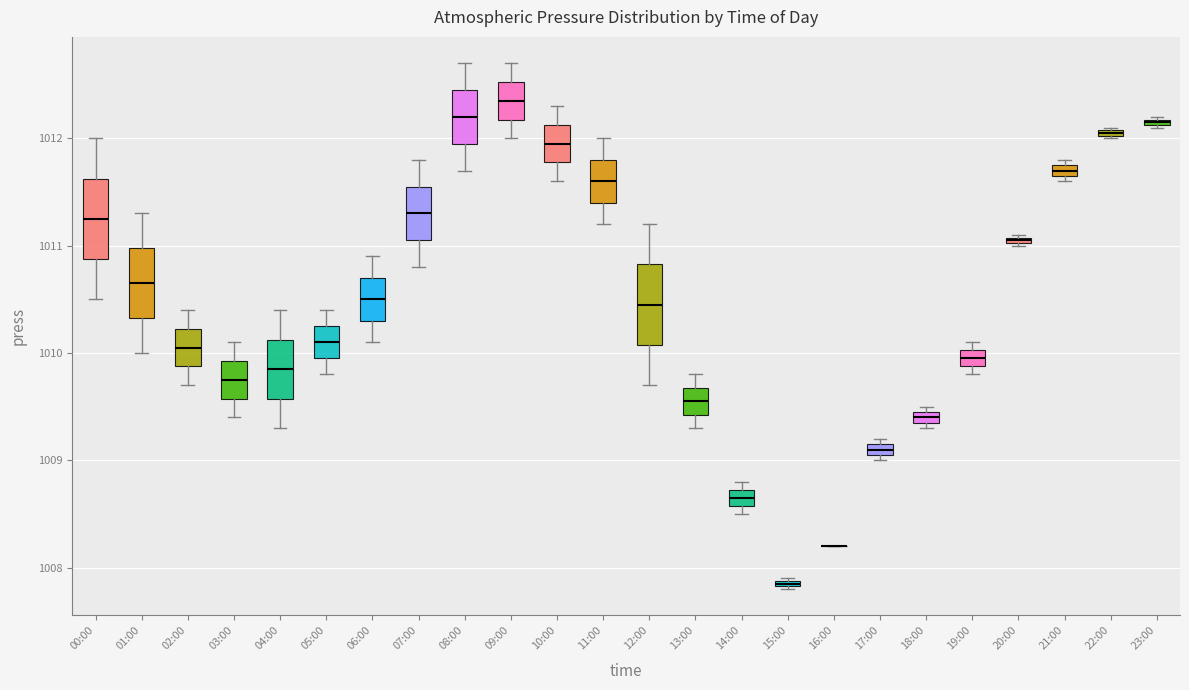

Where does the upper whisker of the box for 08:00 end on the y-axis? The values are not printed on the chart, so give them approximately, as read against the axis.

1012.7